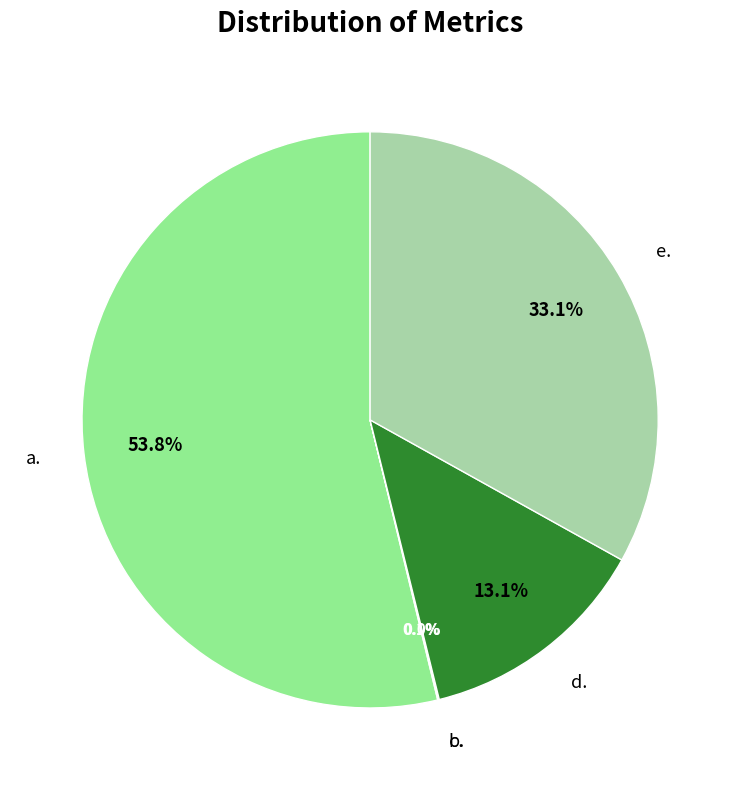

Is there any slice that represents more than half of the pie?

Yes